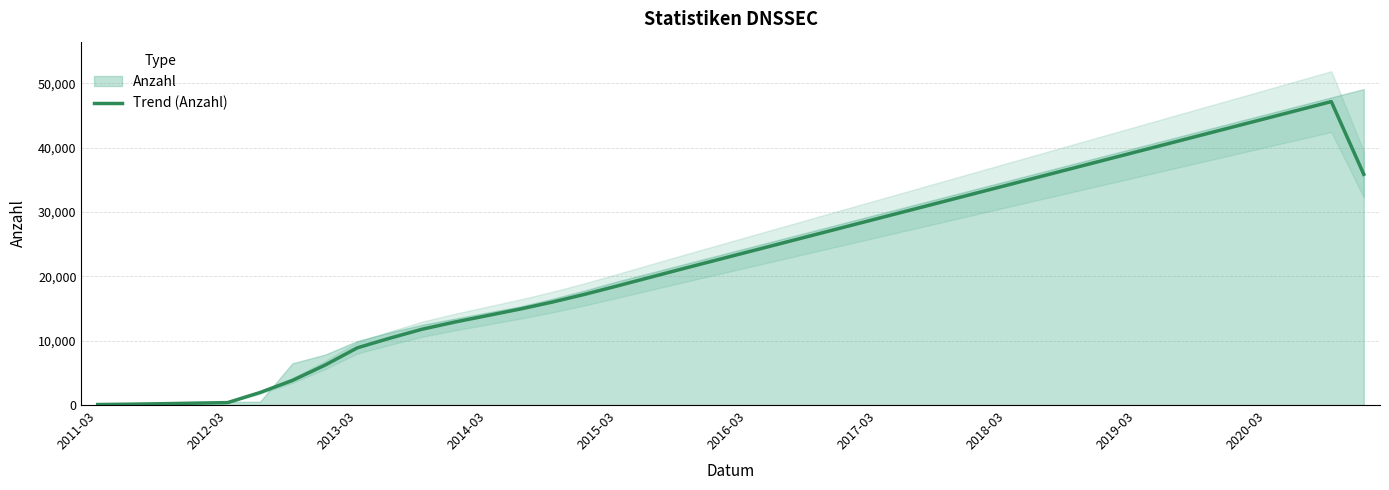

At which category does the chart reach its minimum across all series?

2011-03